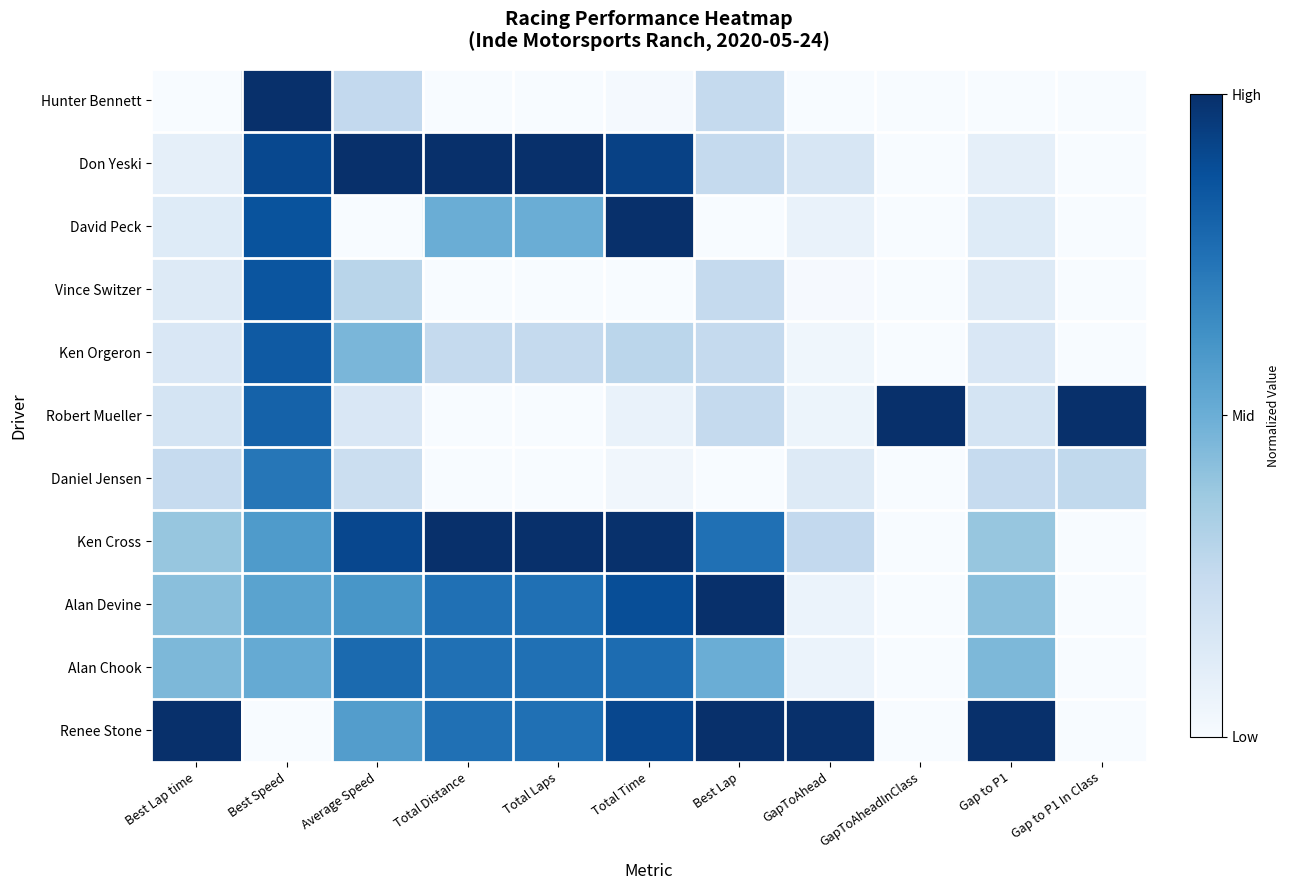

Which series has the largest range (max minus min)?

Hunter Bennett